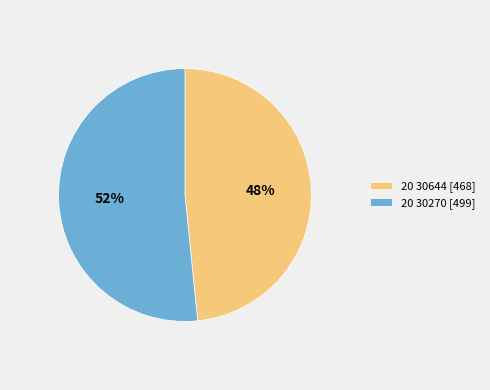

What percentage is the 20 30270 slice, to the nearest percent?

52%